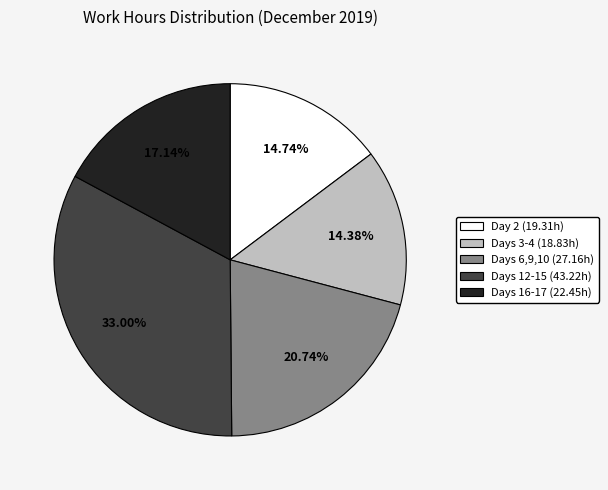

Does Days 3-4 (18.83h) account for over 50% of the chart?

No